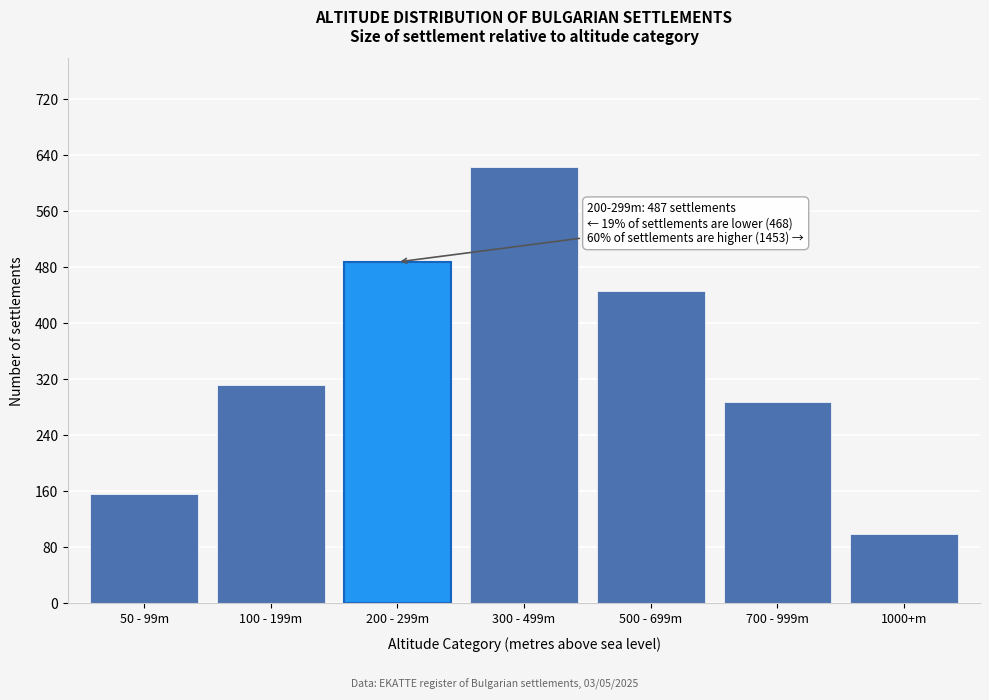

Reading left to right, extract all data points from this chart.

50 - 99m=156	100 - 199m=312	200 - 299m=487	300 - 499m=623	500 - 699m=445	700 - 999m=287	1000+m=98